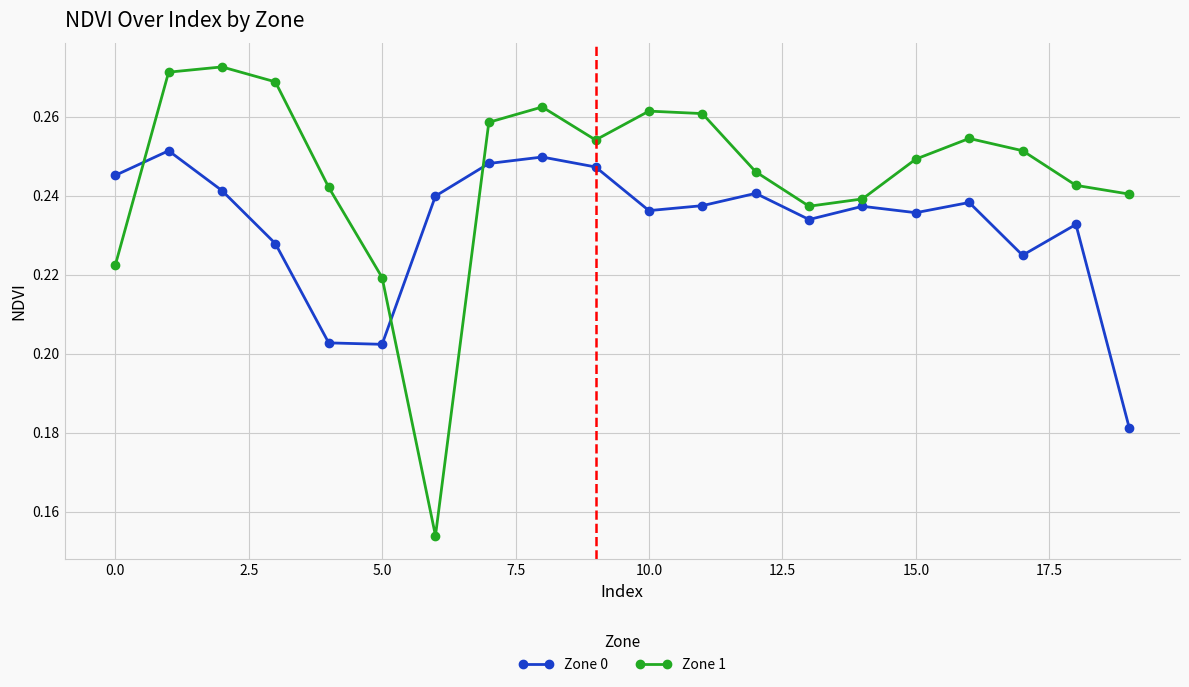

Count the Zone 1 values in the range 0 to 1.

20